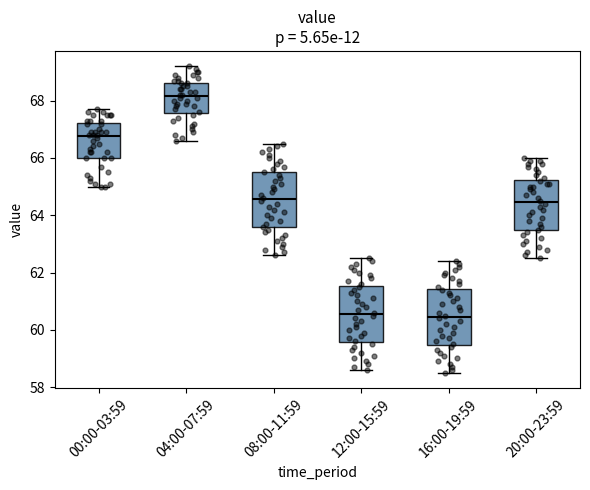

Where is the upper edge of the box for 08:00-11:59 on the y-axis? The values are not printed on the chart, so give them approximately, as read against the axis.

65.6